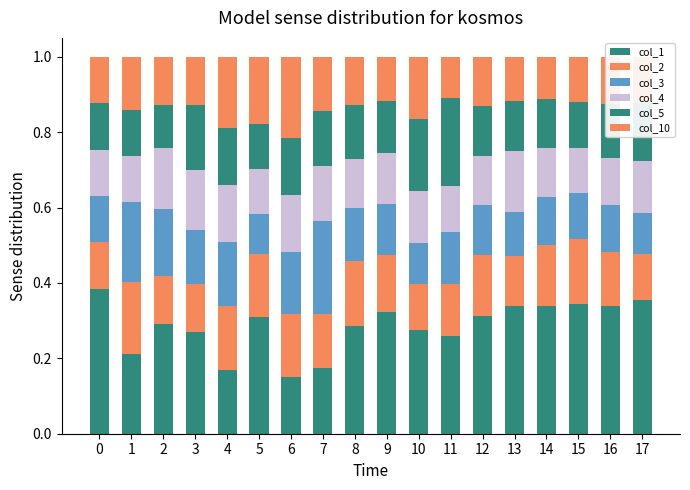

Between 5 and 11, which series saw the biggest shift?

col_5